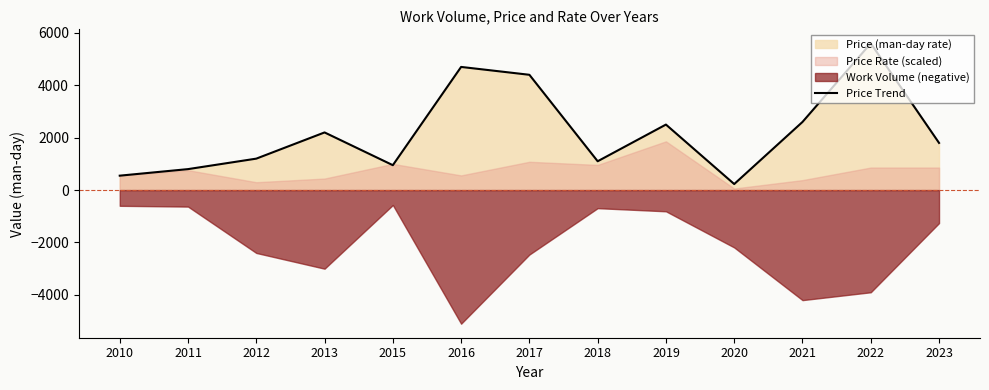

Reading left to right, what are all the values shown in this chart?

550	800	1200	2200	950	4700	4400	1100	2500	230	2600	5600	1800